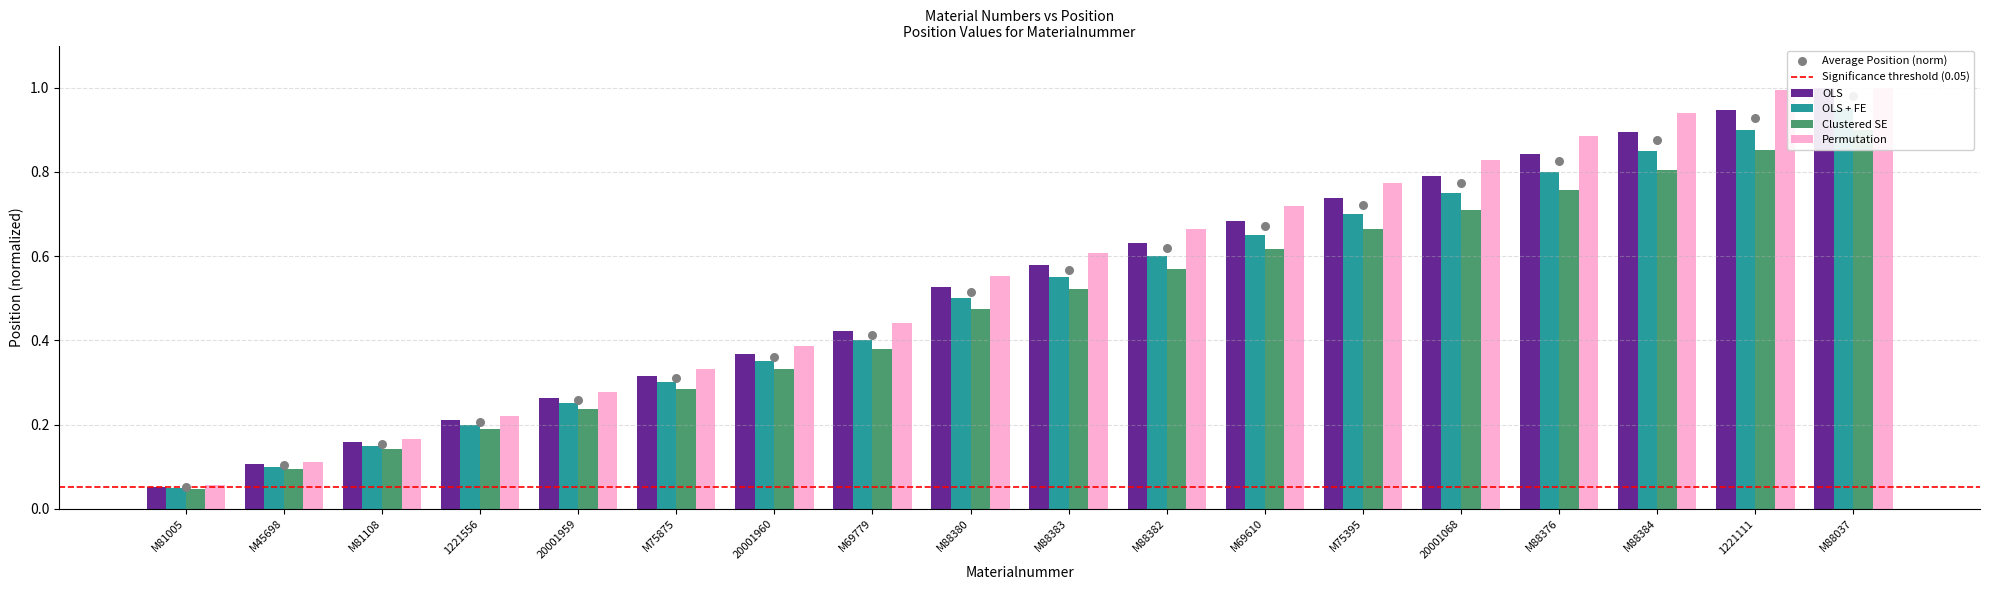

Which series reaches the maximum Y coordinate?

OLS